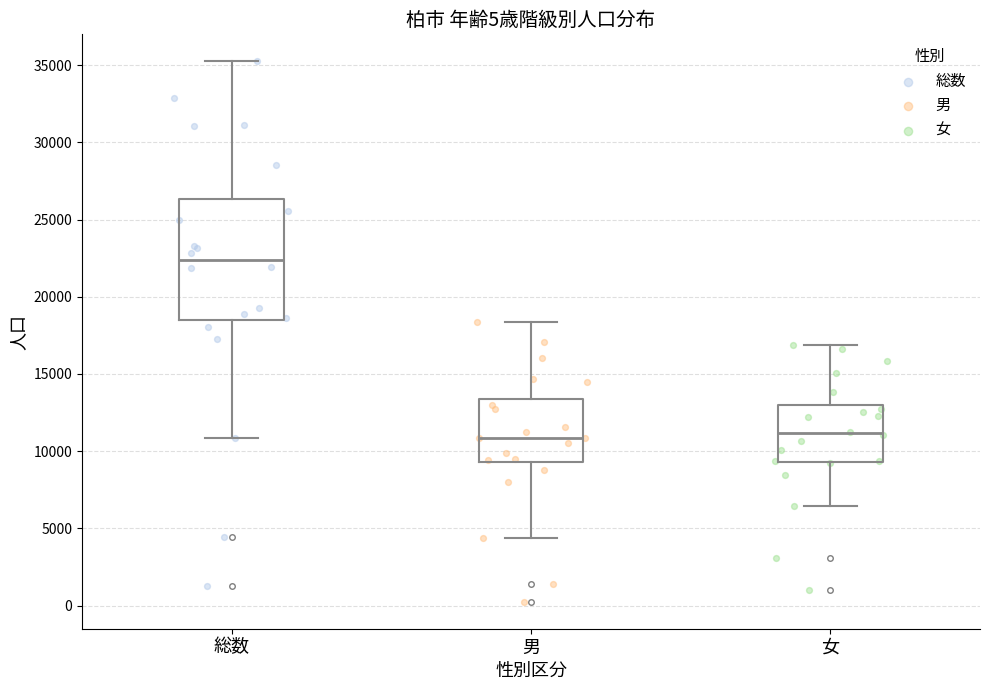

Where is the upper edge of the box for 女 on the y-axis? The values are not printed on the chart, so give them approximately, as read against the axis.

13000